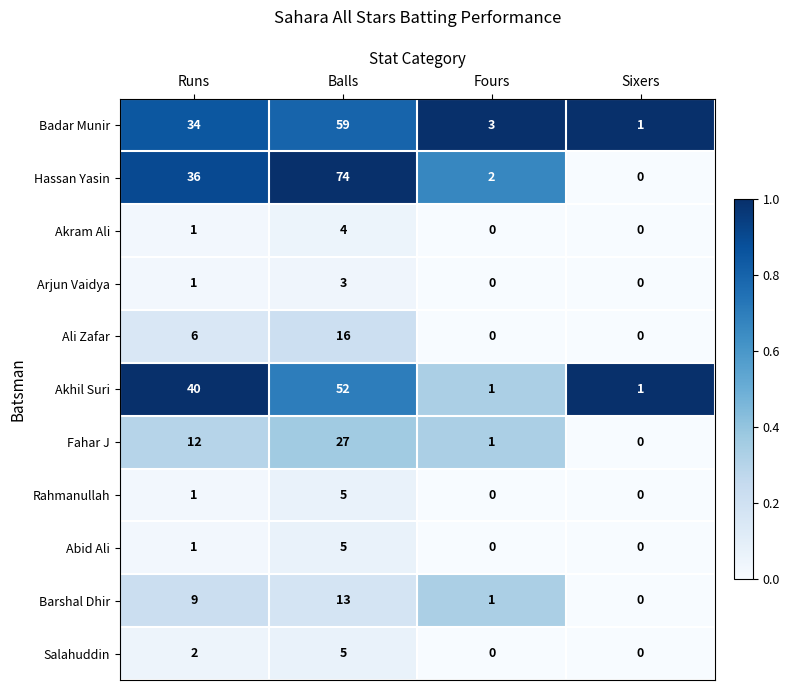

Which category has the highest value in the Badar Munir series?

Balls